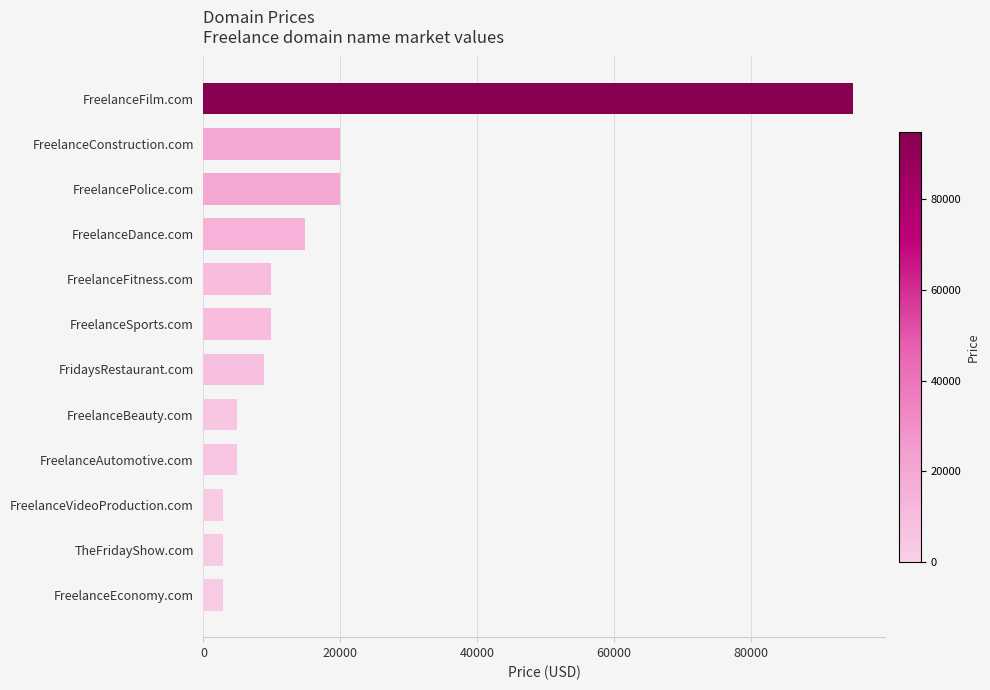

Count the number of categories in the chart.

12